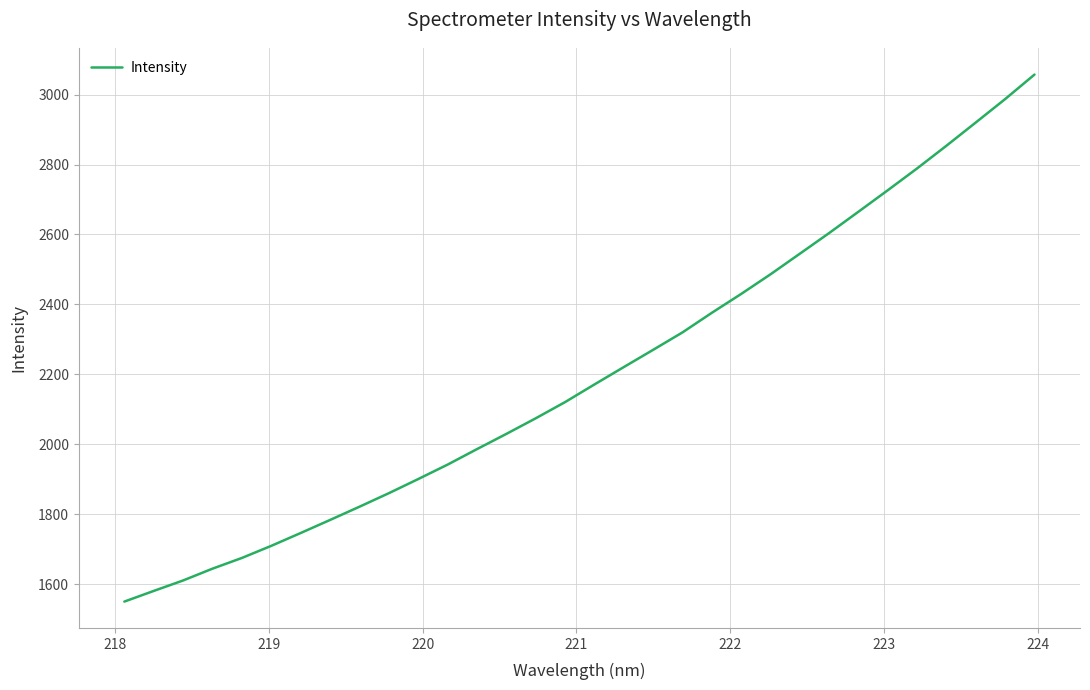

What is the smallest value displayed?

1549.7